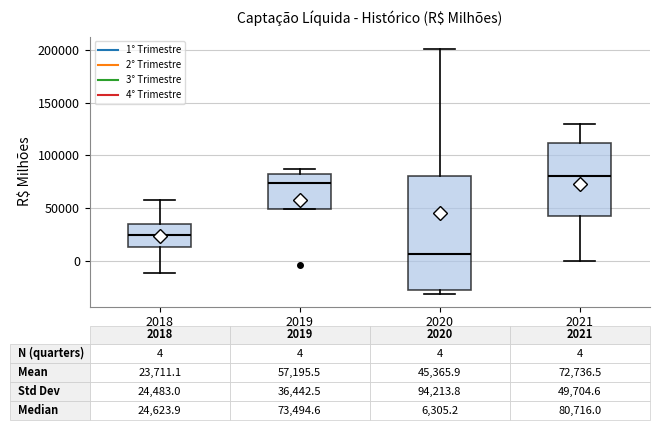

Which box is the tallest, from its lower edge to its upper edge?

2020